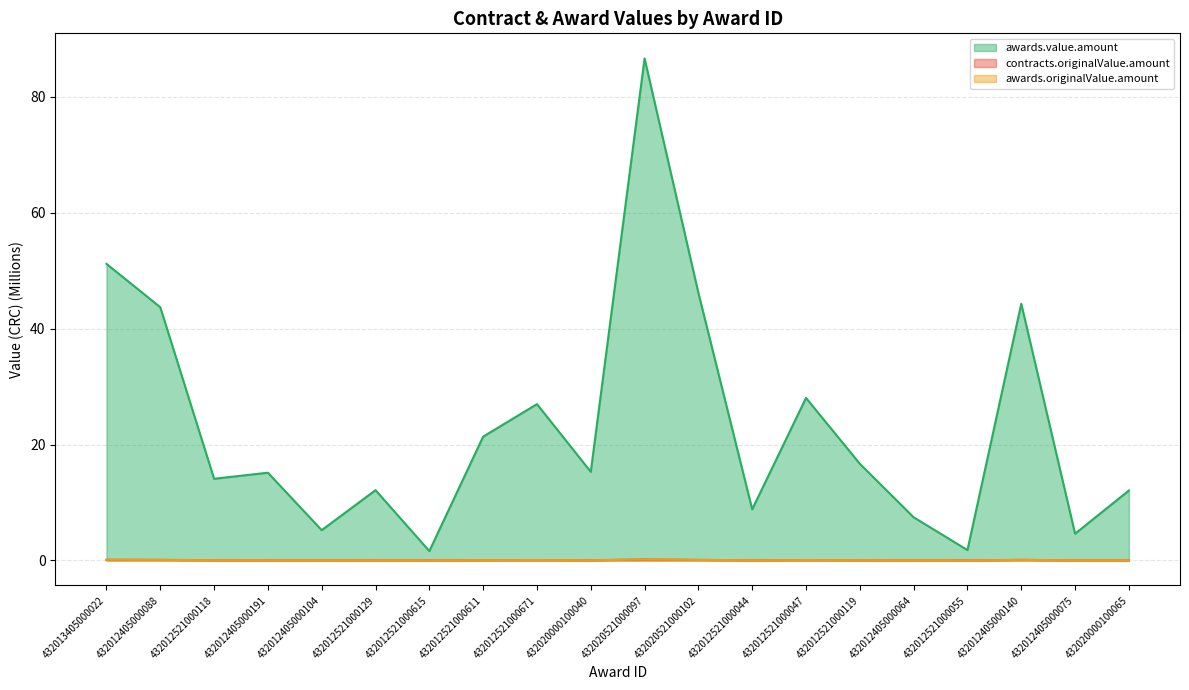

Where is the first local maximum for awards.originalValue.amount?

432012521000129